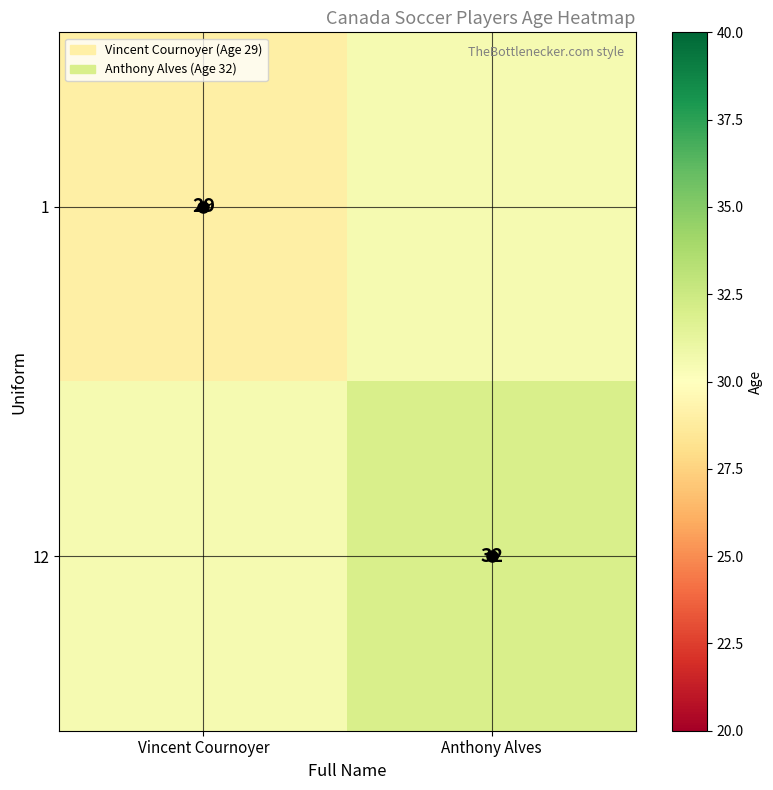

Is it true that 1 equals 29.0 at Vincent Cournoyer?

True